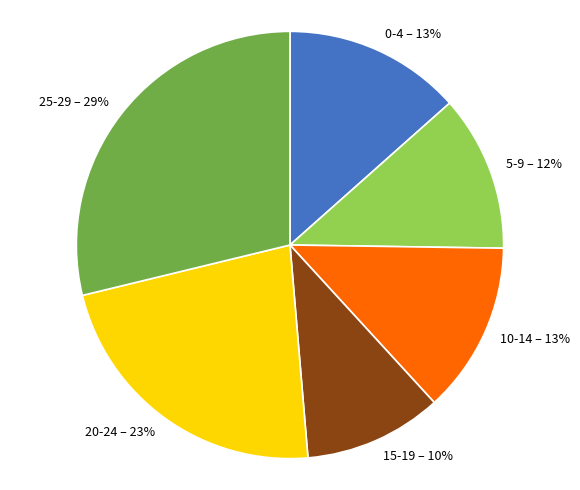

The 0-4 slice represents 25% of the pie. True or false?

False